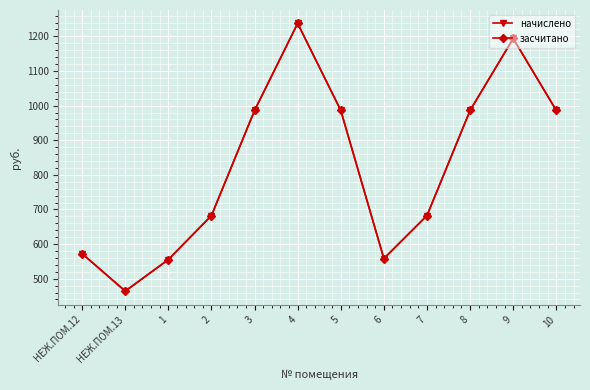

Which has a higher value, 4 or 6?

4